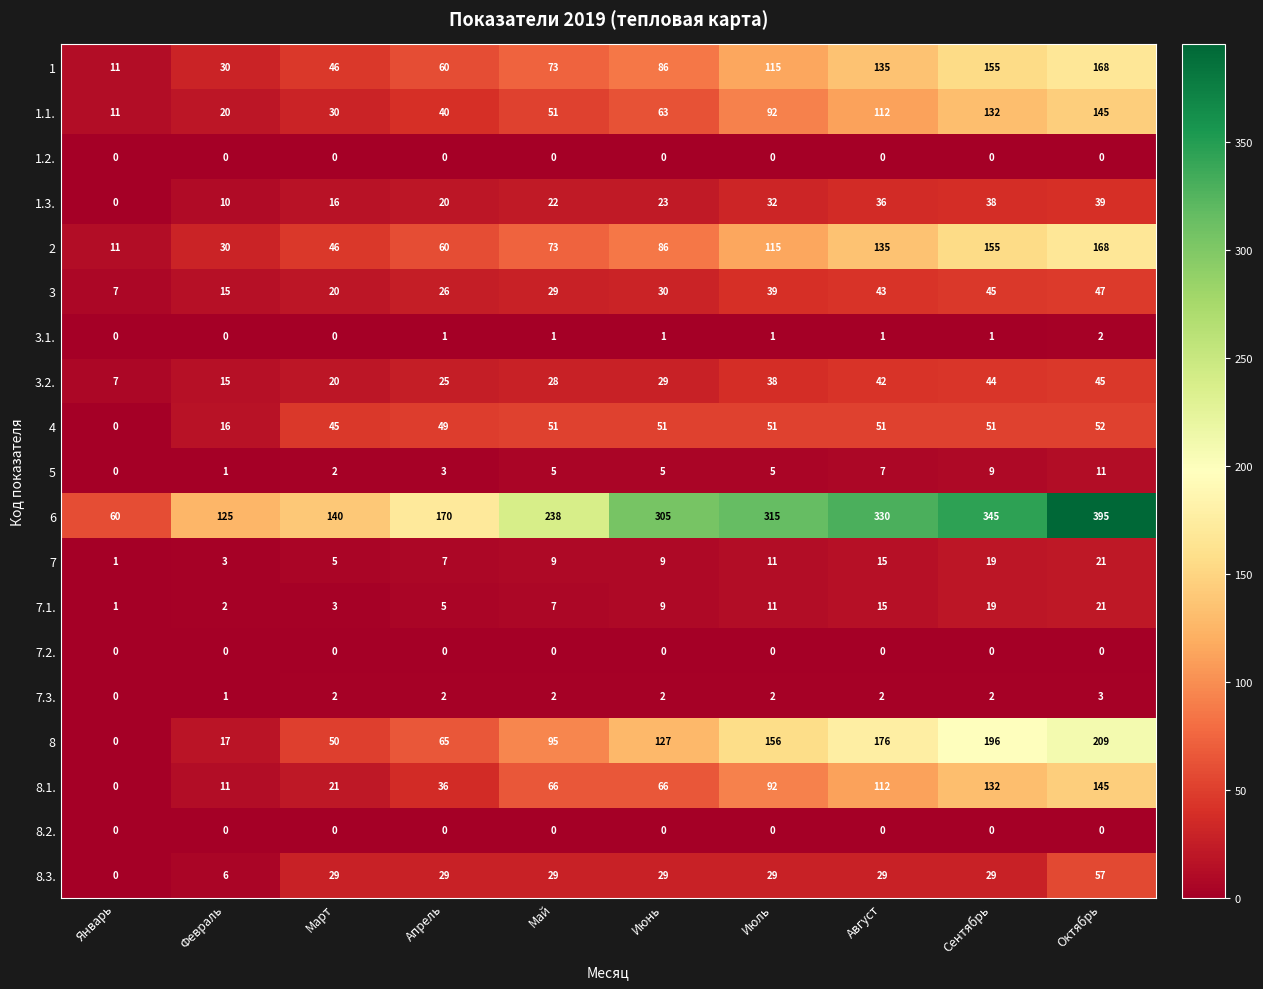

List the labels in order of 3 value, smallest first.

Январь, Февраль, Март, Апрель, Май, Июнь, Июль, Август, Сентябрь, Октябрь